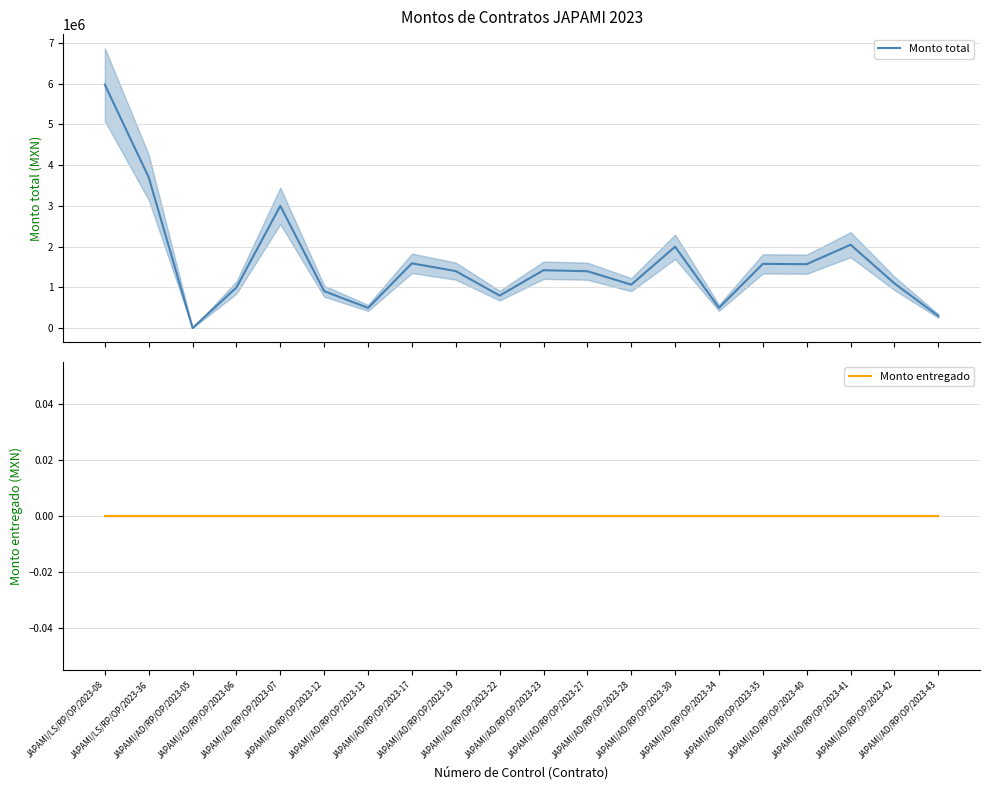

Is the value of Monto entregado at JAPAMI/LS/RP/OP/2023-36 greater than the value of Monto total at JAPAMI/AD/RP/OP/2023-22?

No